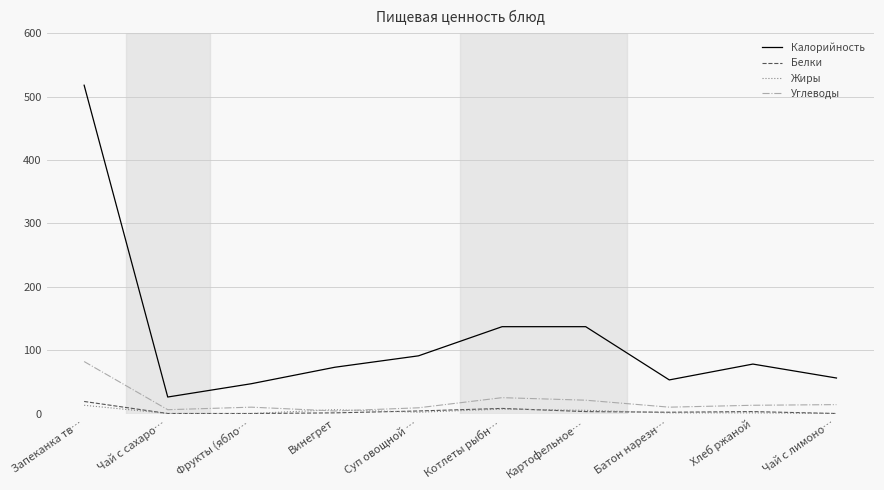

Which series has the largest range (max minus min)?

Калорийность